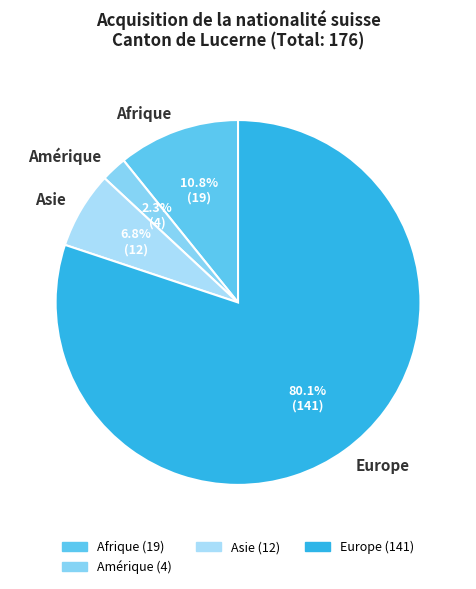

Is the sum of Amérique and Afrique greater than half?

No